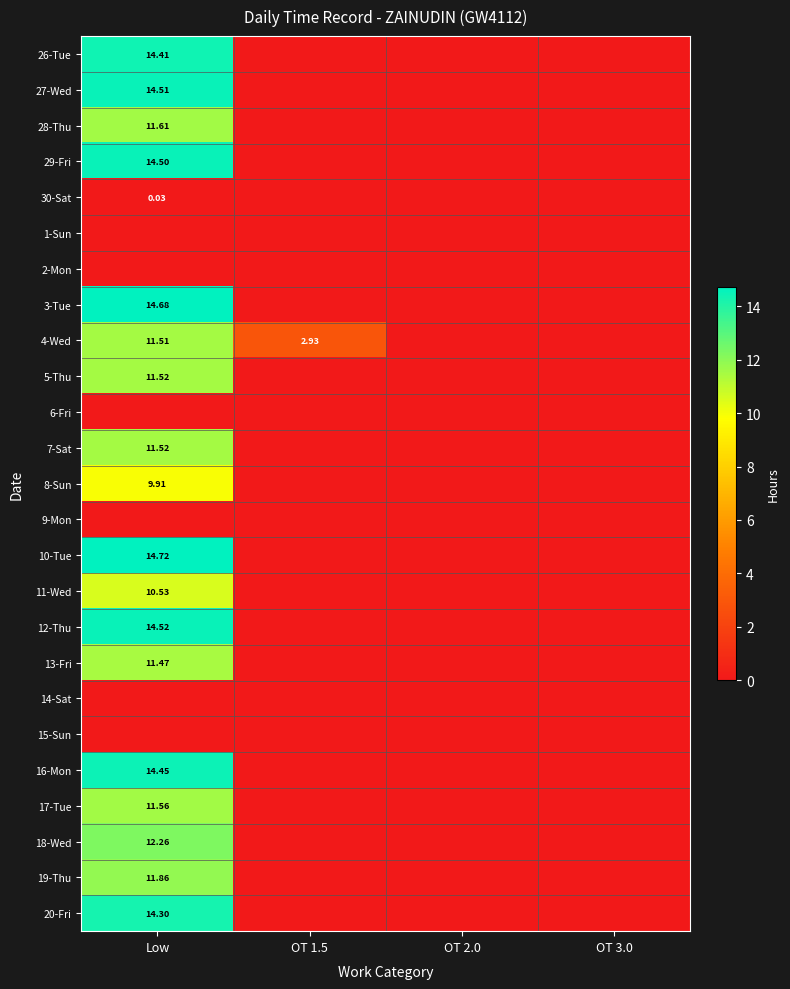

Is it true that 8-Sun equals 0.0 at OT 3.0?

True